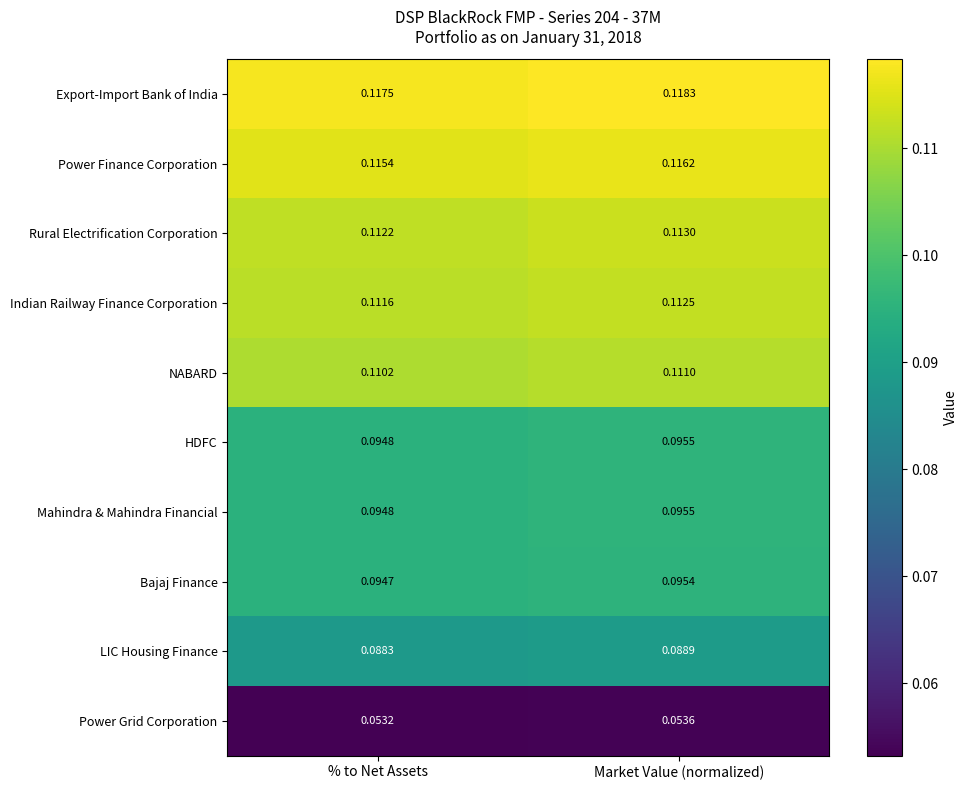

List the labels in order of Export-Import Bank of India value, smallest first.

% to Net Assets, Market Value (normalized)